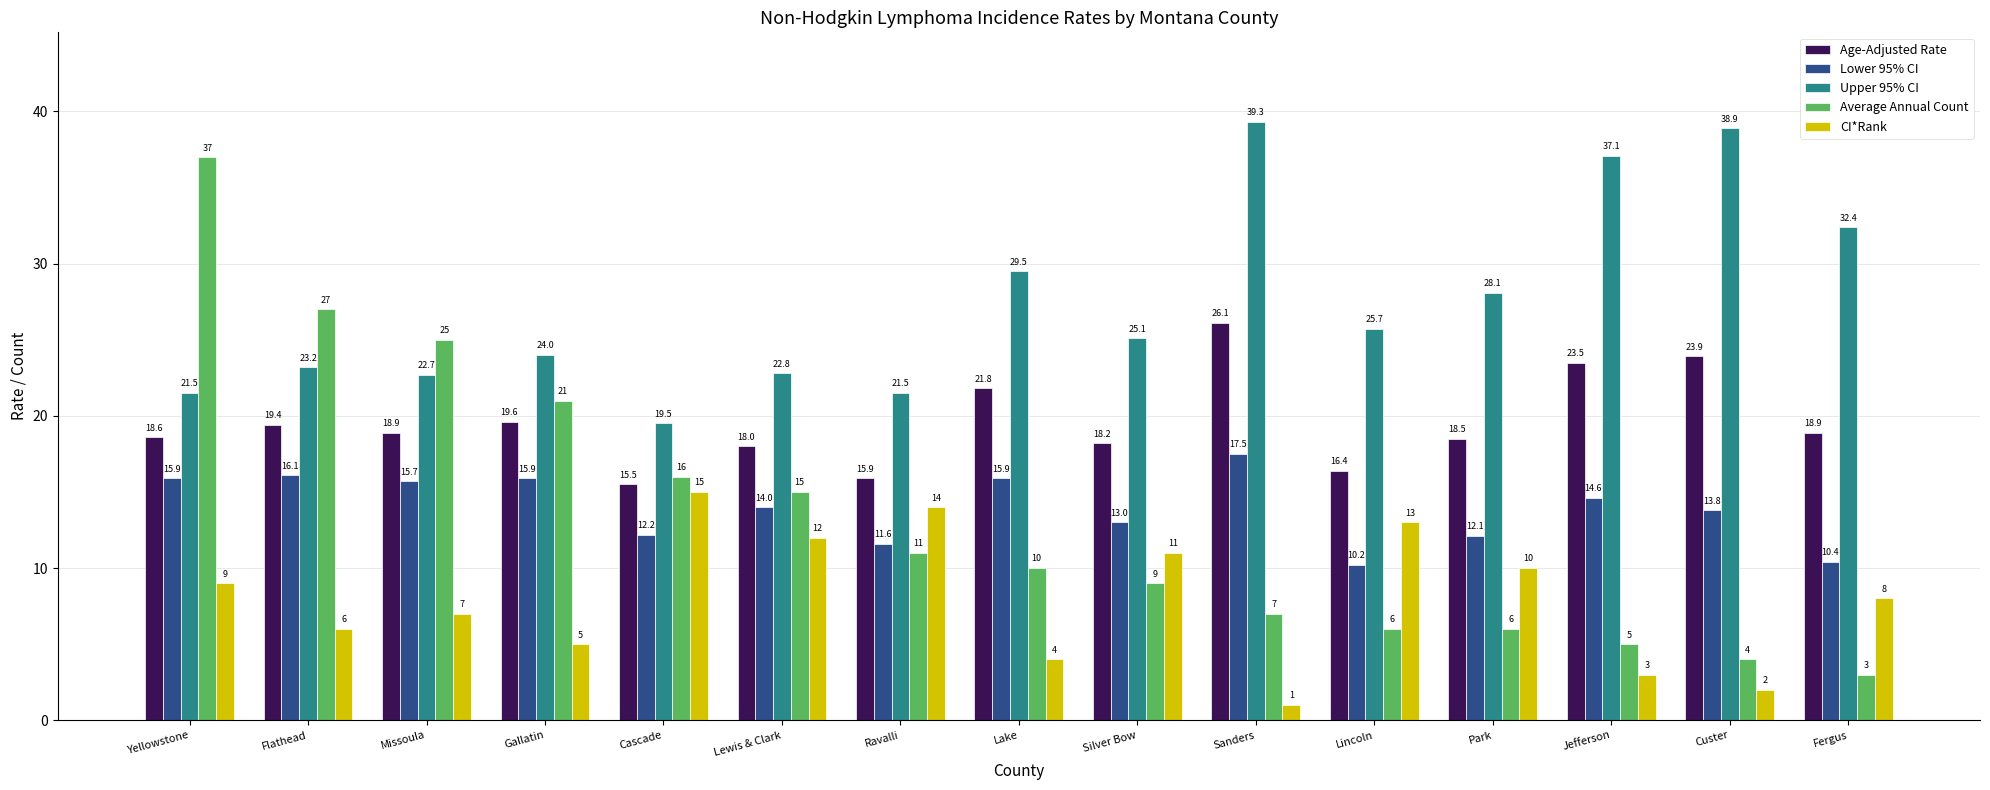

How many groups of bars are there?

15